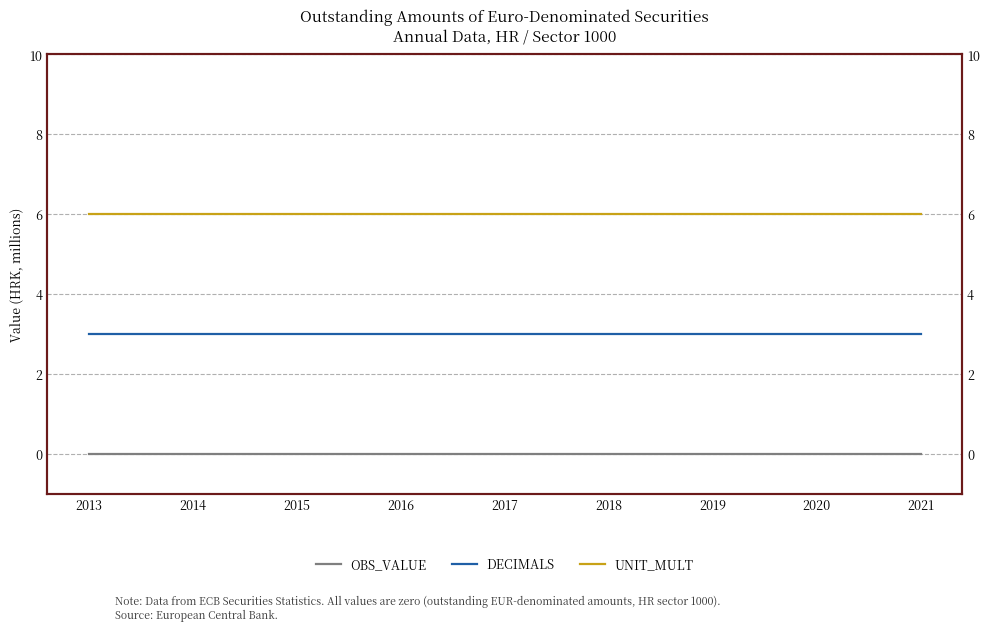

Rank the series by their maximum value, from lowest to highest.

OBS_VALUE, DECIMALS, UNIT_MULT